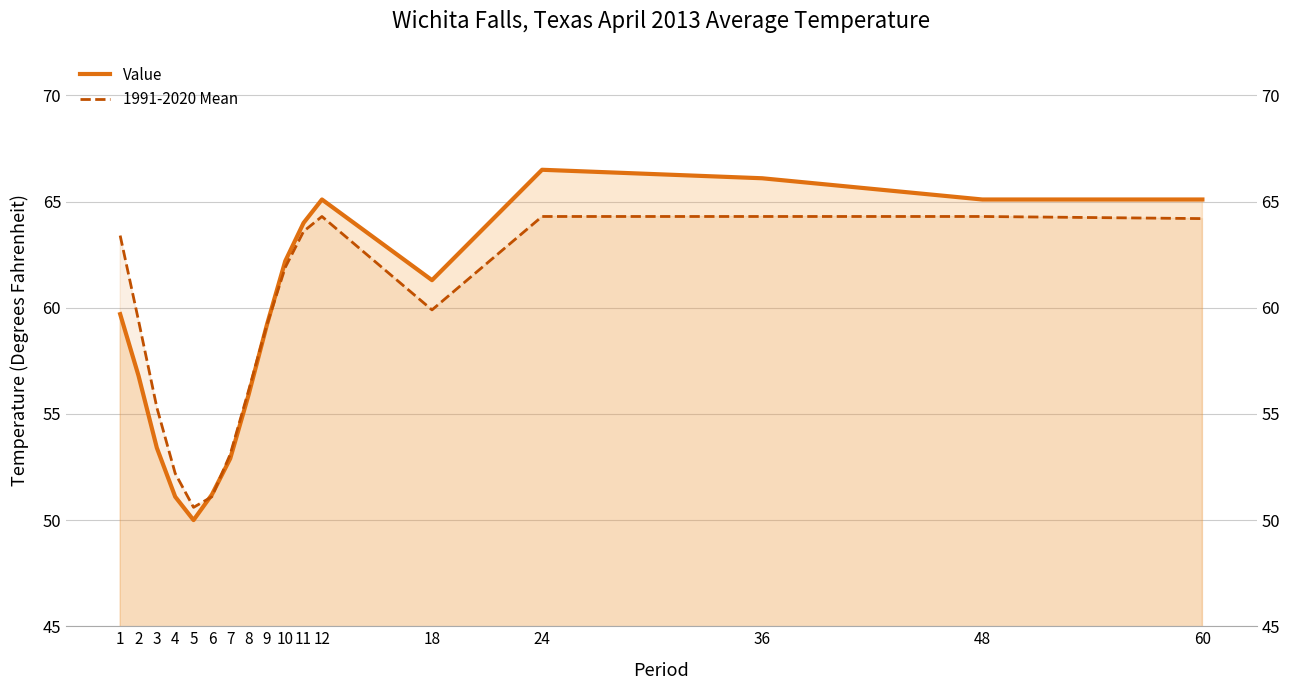

What are all the series names shown in the legend?

Value, 1991-2020 Mean